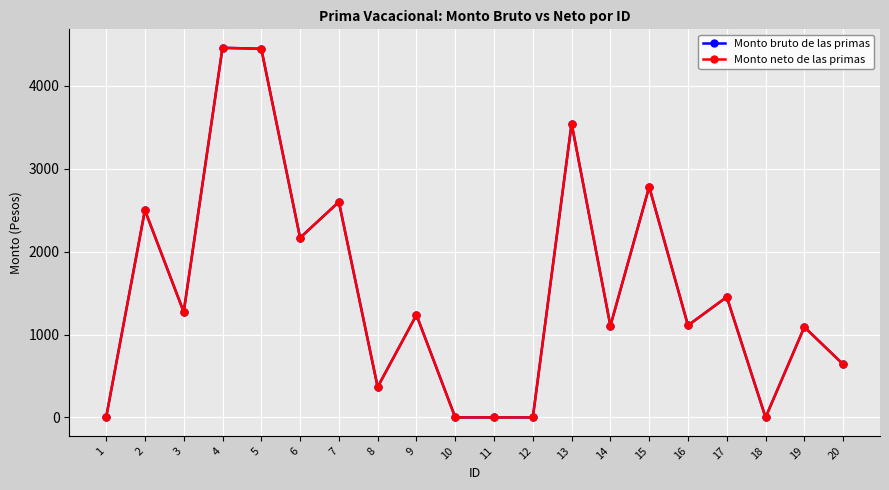

Does the chart have visible grid lines?

Yes